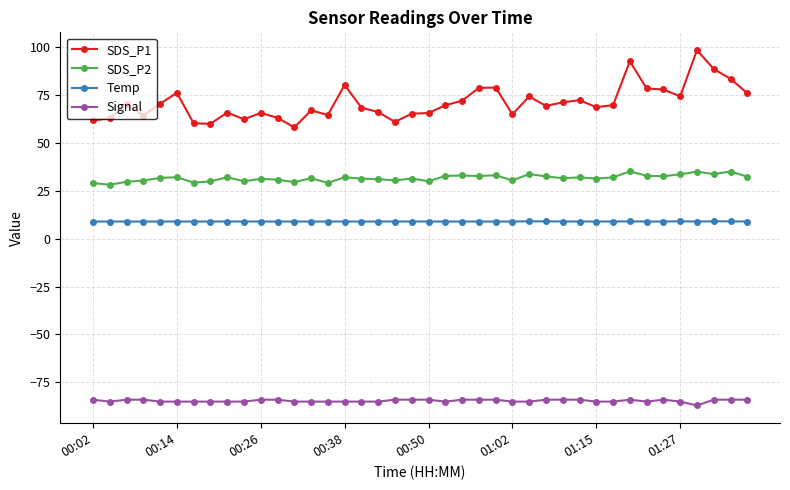

What is the maximum value for Temp?

9.0